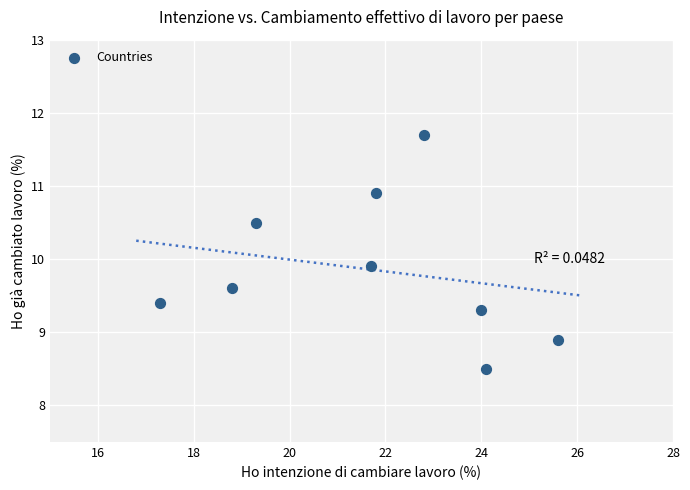

What Y value in the scatter plot is closest to 10?

9.9